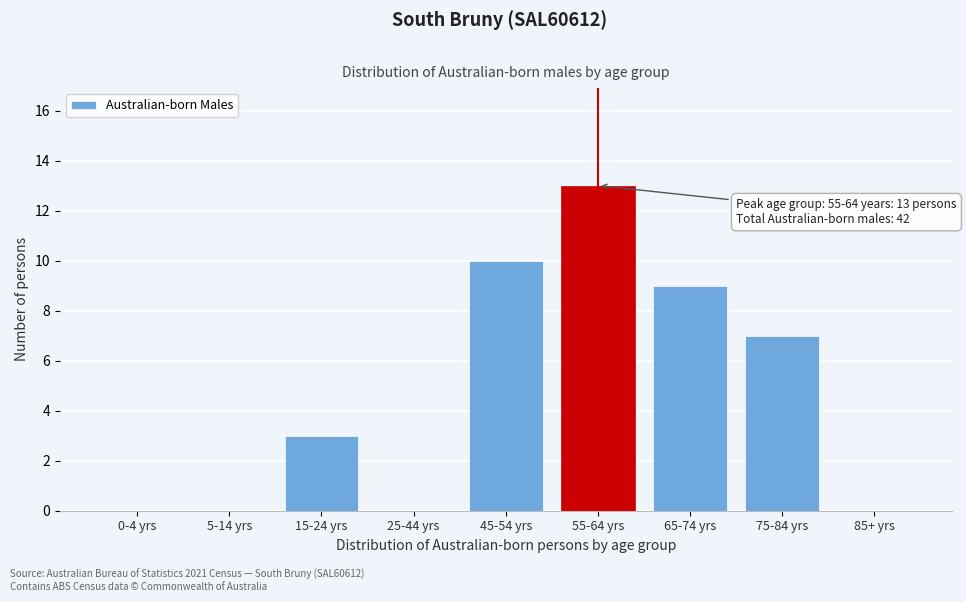

Reading left to right, list all the values displayed in this chart.

0-4 yrs=0	5-14 yrs=0	15-24 yrs=3	25-44 yrs=0	45-54 yrs=10	55-64 yrs=13	65-74 yrs=9	75-84 yrs=7	85+ yrs=0